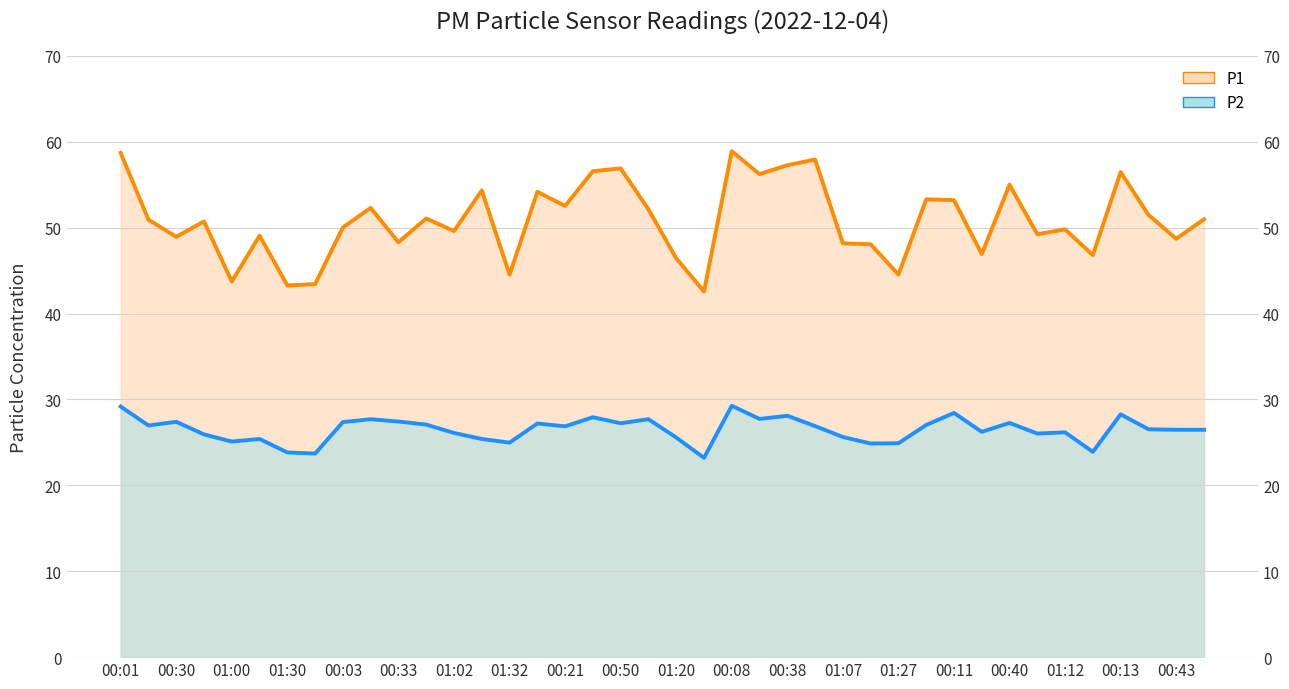

In P2, how many points are lower than both neighbors (excluding endpoints)?

12